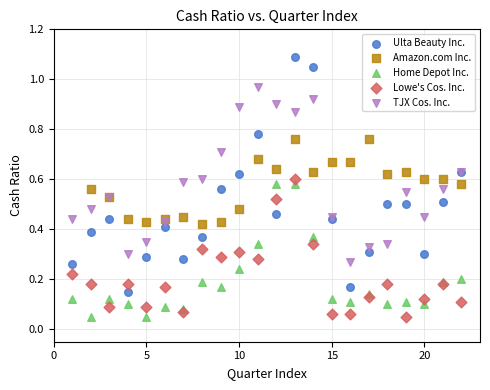

Which series reaches the maximum Y coordinate?

Ulta Beauty Inc.